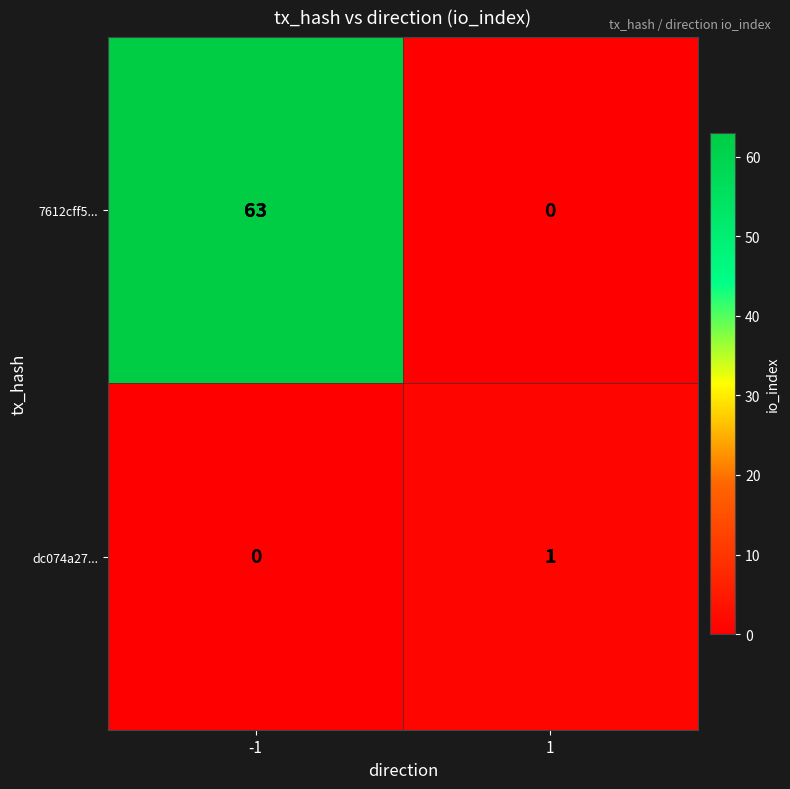

What is the sum of the 7612cff5... values at -1 and 1?

63